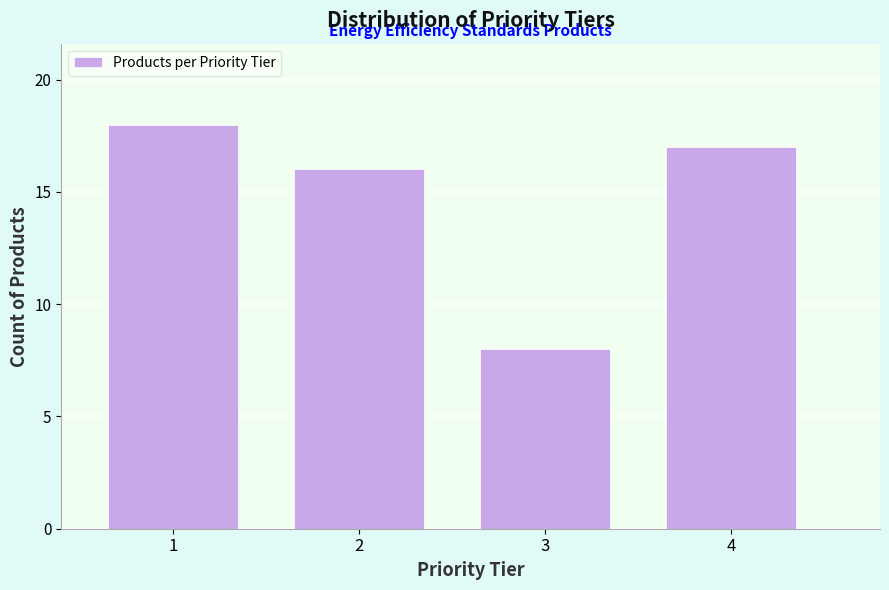

Reading left to right, what are all the values shown in this chart?

1=18	2=16	3=8	4=17